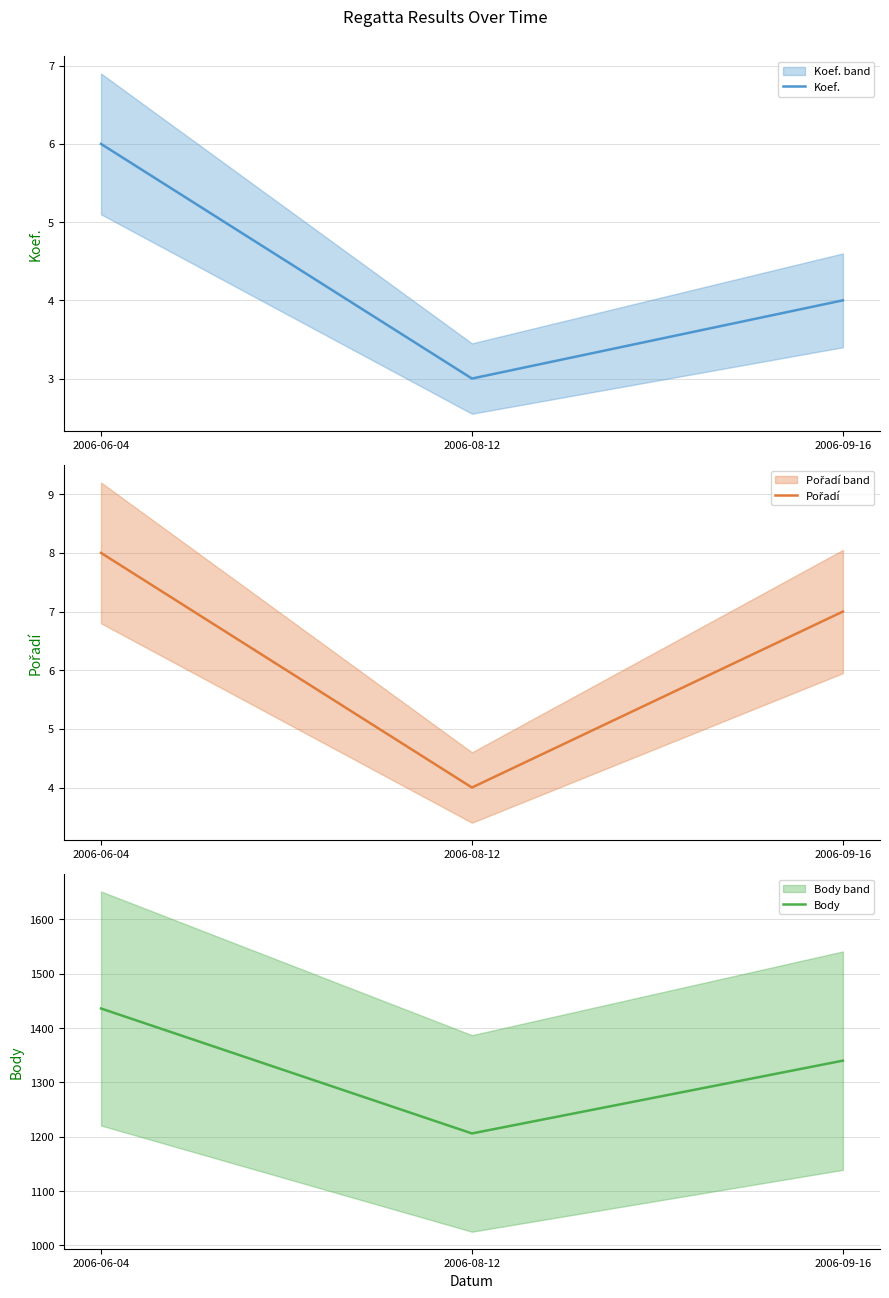

Reading left to right, what are all the values shown in this chart?

Koef.: 6	3	4
Pořadí: 8	4	7
Body: 1436	1206	1340